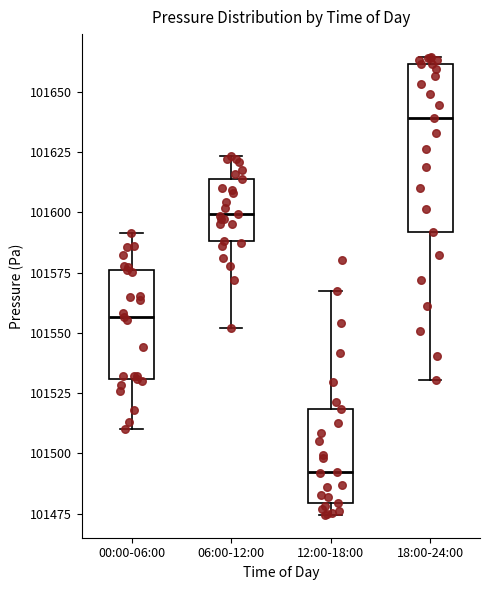

Which box is the tallest, from its lower edge to its upper edge?

18:00-24:00